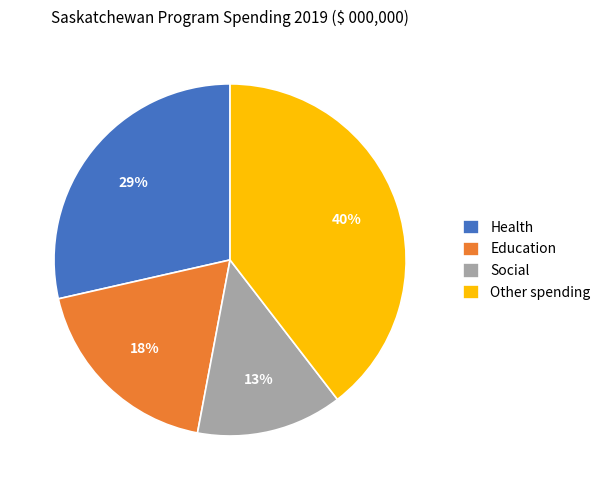

Is the sum of Social and Other spending greater than half?

Yes